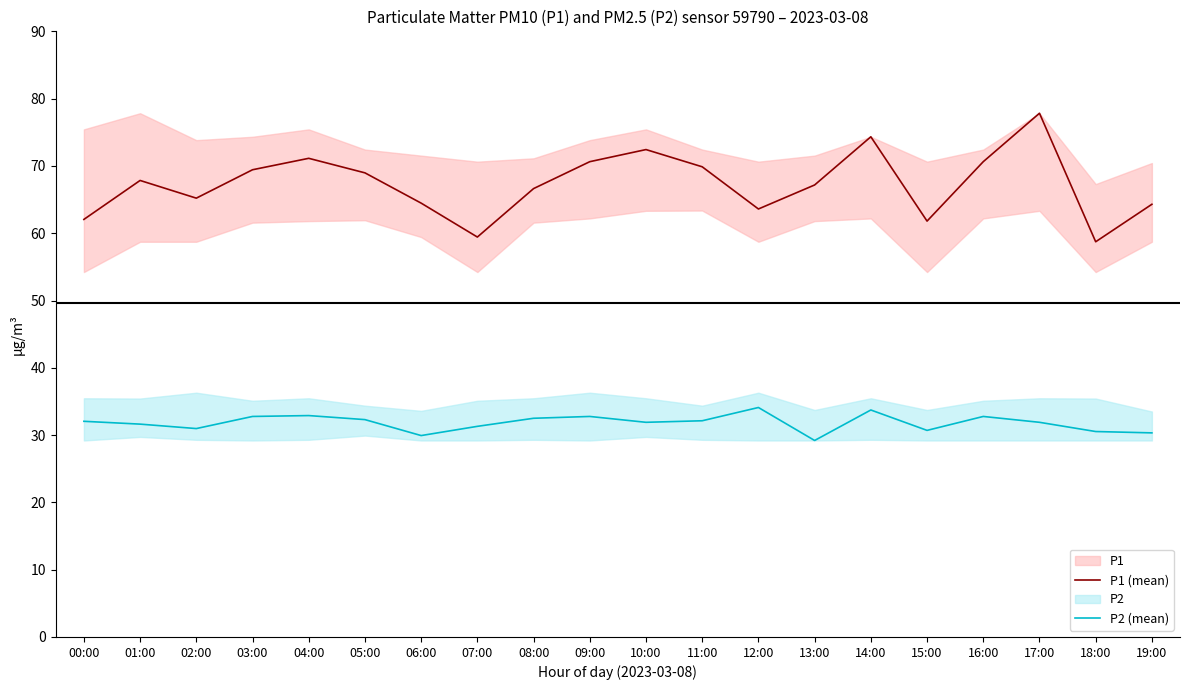

Rank the series at 13:00 from highest to lowest value.

P1 (mean), P2 (mean)